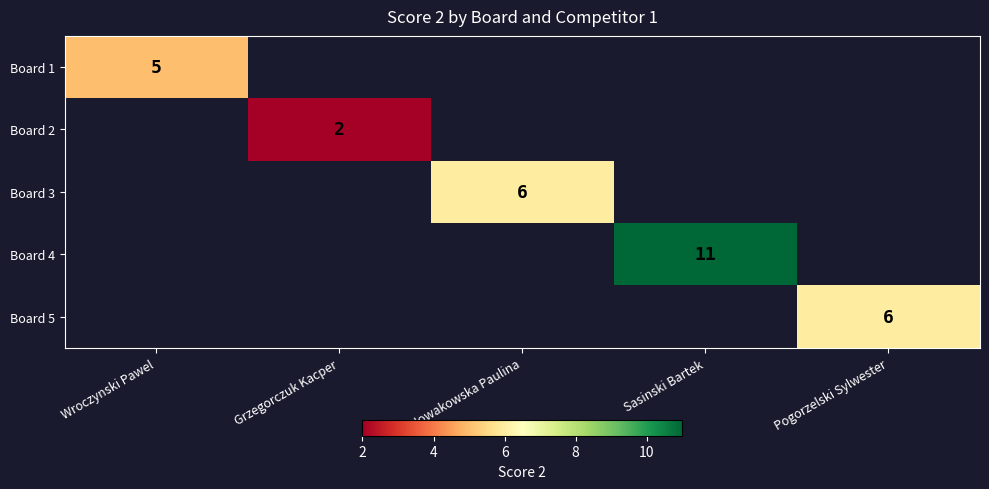

Count the number of categories in the chart.

5